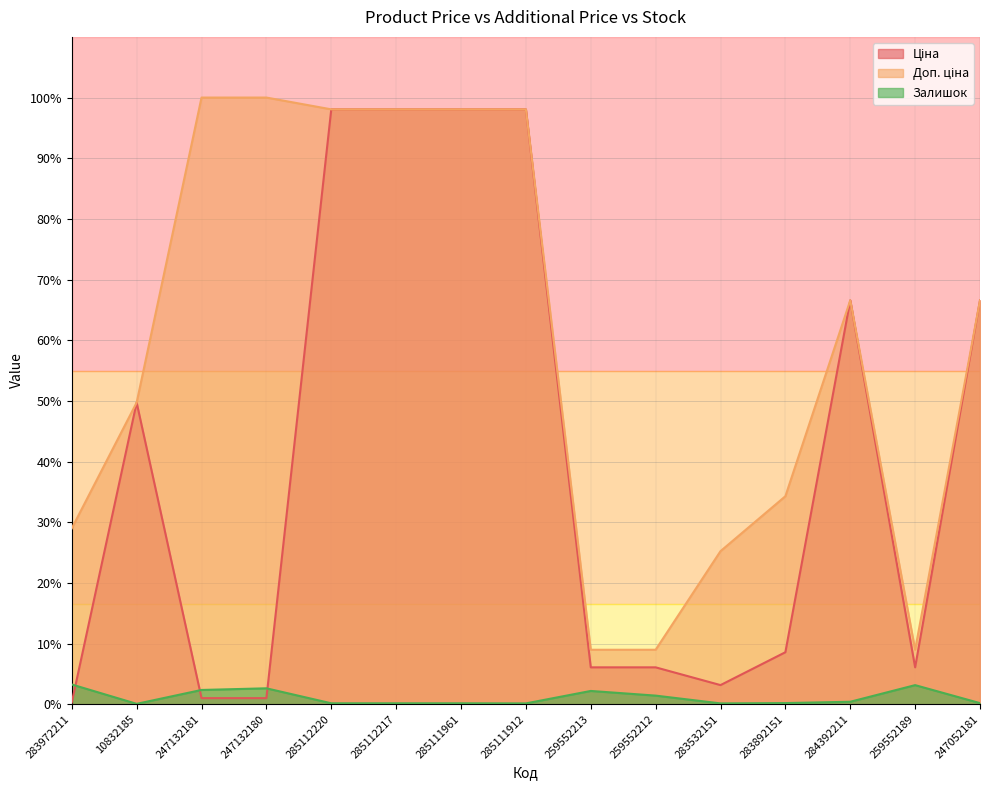

Reading right to left, list all the values displayed in this chart.

Ціна: 66.6	6.1	66.6	8.6	3.2	6.1	6.1	98.1	98.1	98.1	98.1	1.0	1.0	49.7	0.3
Доп. ціна: 66.6	9.0	66.6	34.3	25.2	9.0	9.0	98.1	98.1	98.1	98.1	100.0	100.0	49.7	29.0
Залишок: 0.2	3.1	0.4	0.2	0.1	1.4	2.2	0.1	0.2	0.2	0.2	2.6	2.4	0.1	3.3